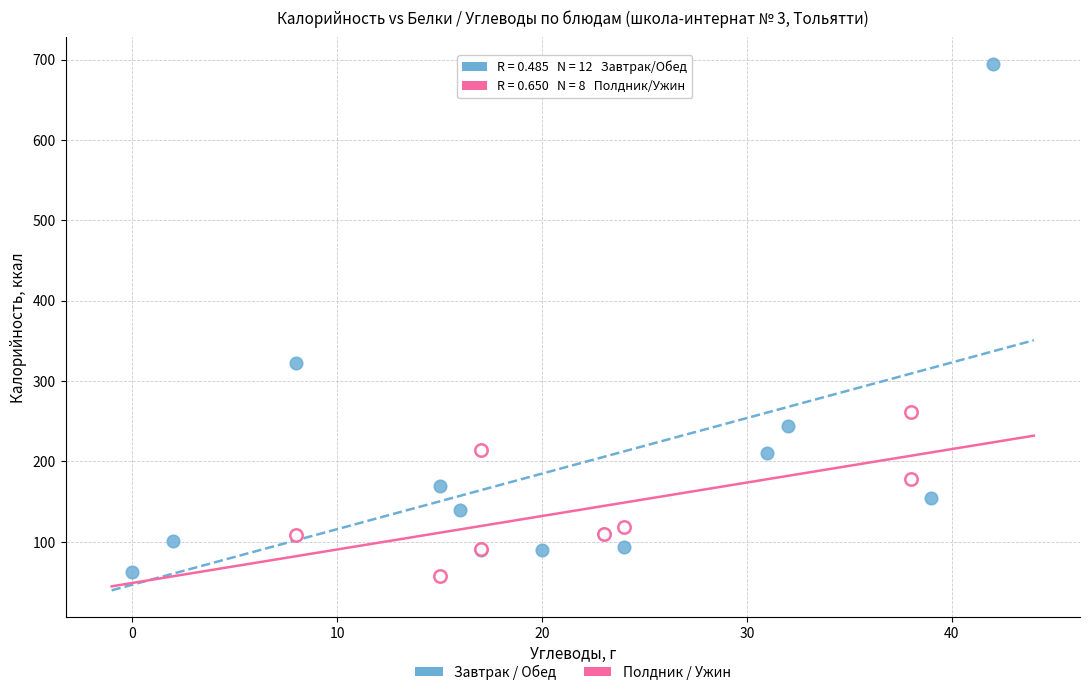

Which series contains the highest Y value?

Завтрак / Обед